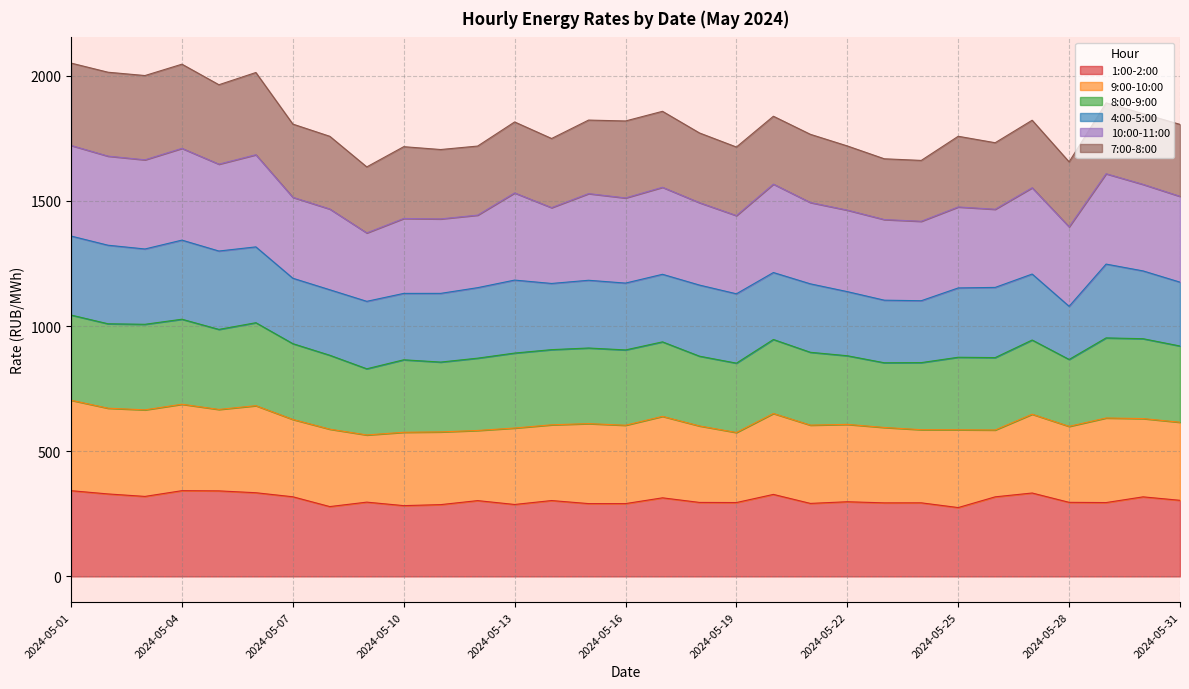

What is the lowest value of the 1:00-2:00 series?

275.0